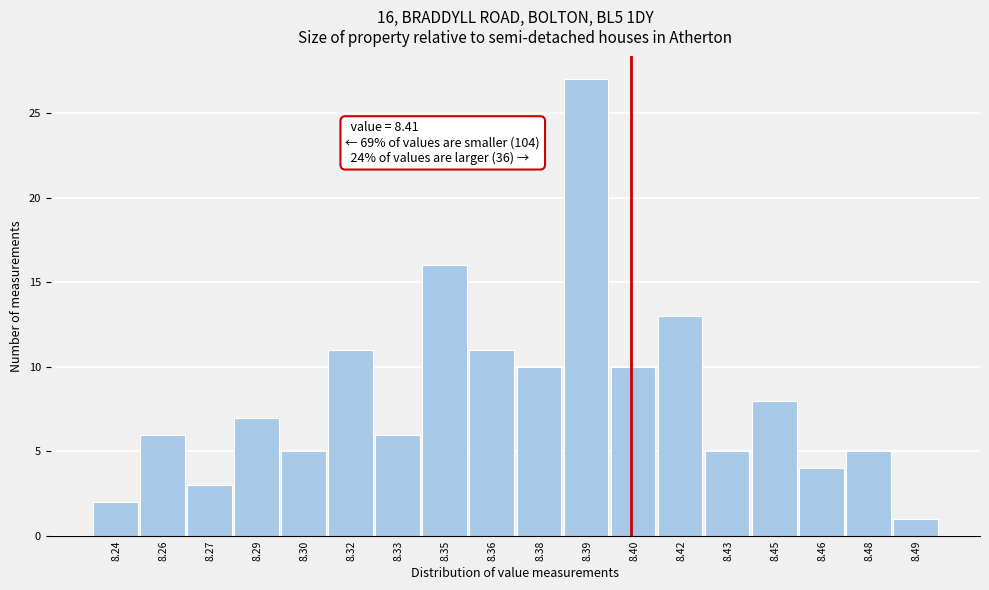

Reading left to right, list all the values displayed in this chart.

8.24=2	8.26=6	8.27=3	8.29=7	8.30=5	8.32=11	8.33=6	8.35=16	8.36=11	8.38=10	8.39=27	8.40=10	8.42=13	8.43=5	8.45=8	8.46=4	8.48=5	8.49=1